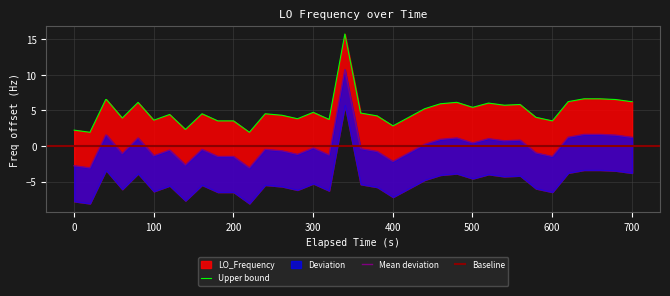

How many interior local valleys (lower than both neighbors) does the data have?

11